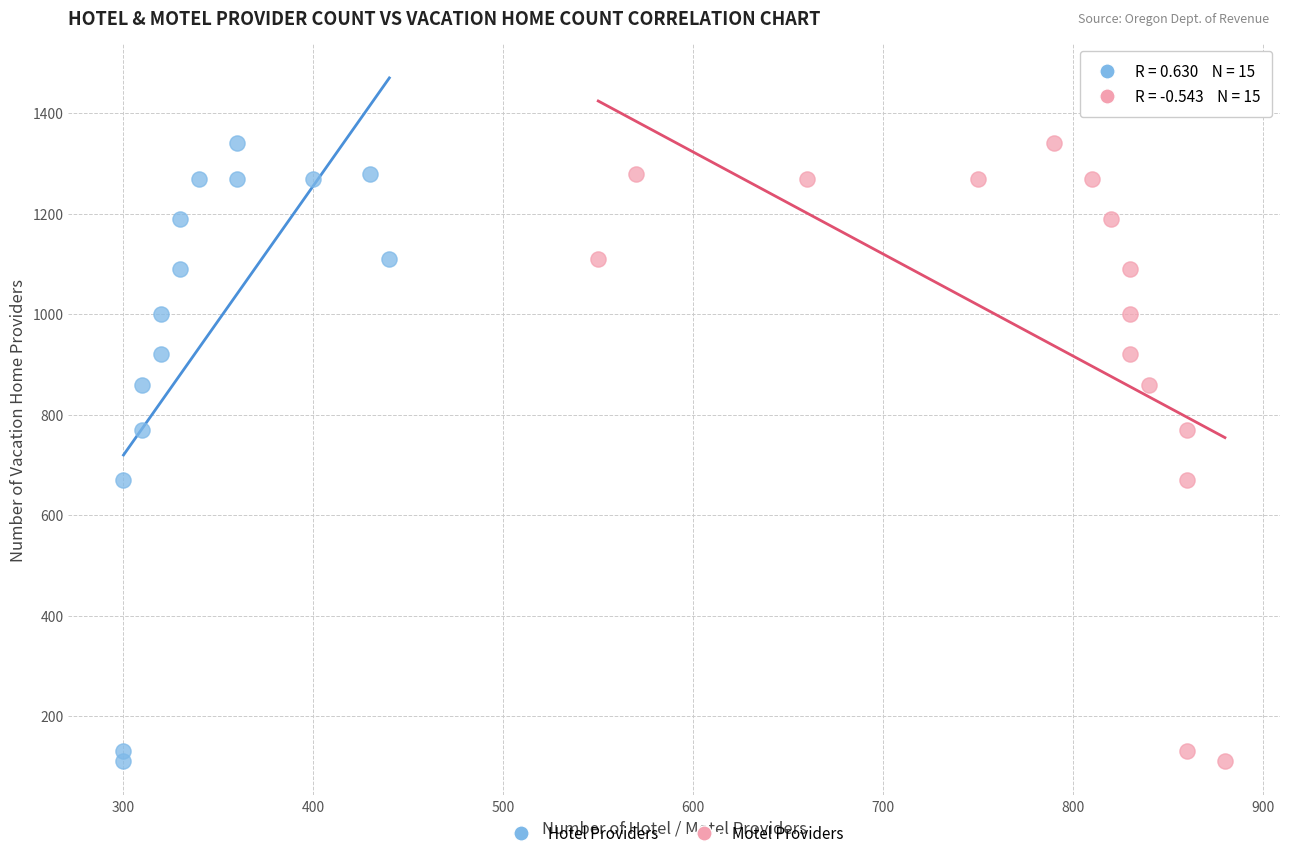

What are all the series names shown in the legend?

Hotel Providers, Motel Providers